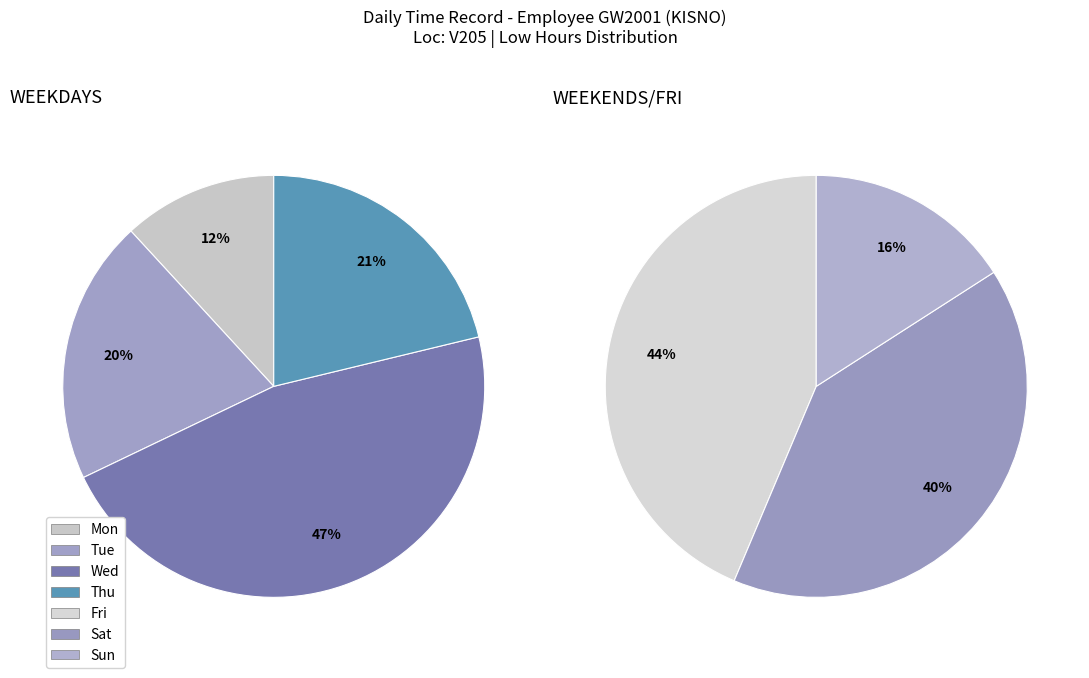

Is there a majority slice in this chart?

No